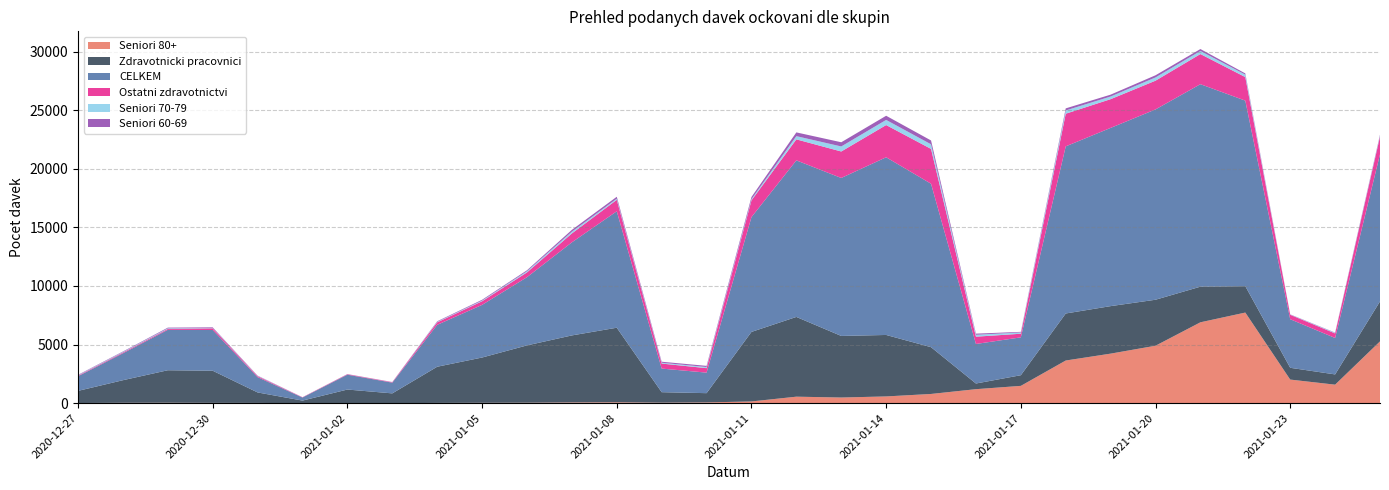

Reading left to right, what are all the values shown in this chart?

Zdravotnicki pracovnici: 2020-12-27=1036	2020-12-28=1929	2020-12-29=2773	2020-12-30=2741	2020-12-31=895	2021-01-01=219	2021-01-02=1158	2021-01-03=832	2021-01-04=3088	2021-01-05=3863	2021-01-06=4891	2021-01-07=5717	2021-01-08=6362	2021-01-09=895	2021-01-10=790	2021-01-11=5932	2021-01-12=6803	2021-01-13=5253	2021-01-14=5244	2021-01-15=3991	2021-01-16=483	2021-01-17=909	2021-01-18=4012	2021-01-19=4053	2021-01-20=3923	2021-01-21=3038	2021-01-22=2250	2021-01-23=1005	2021-01-24=875	2021-01-25=3410
CELKEM: 2020-12-27=1251	2020-12-28=2294	2020-12-29=3447	2020-12-30=3475	2020-12-31=1304	2021-01-01=261	2021-01-02=1267	2021-01-03=915	2021-01-04=3574	2021-01-05=4491	2021-01-06=5820	2021-01-07=7942	2021-01-08=9933	2021-01-09=2013	2021-01-10=1752	2021-01-11=9794	2021-01-12=13358	2021-01-13=13478	2021-01-14=15159	2021-01-15=13943	2021-01-16=3374	2021-01-17=3230	2021-01-18=14258	2021-01-19=15205	2021-01-20=16237	2021-01-21=17276	2021-01-22=15831	2021-01-23=4145	2021-01-24=3108	2021-01-25=12551
Seniori 80+: 2020-12-27=12	2020-12-28=30	2020-12-29=36	2020-12-30=25	2020-12-31=20	2021-01-01=1	2021-01-02=5	2021-01-03=3	2021-01-04=20	2021-01-05=31	2021-01-06=38	2021-01-07=63	2021-01-08=75	2021-01-09=42	2021-01-10=64	2021-01-11=147	2021-01-12=554	2021-01-13=482	2021-01-14=575	2021-01-15=786	2021-01-16=1194	2021-01-17=1476	2021-01-18=3639	2021-01-19=4226	2021-01-20=4901	2021-01-21=6900	2021-01-22=7730	2021-01-23=2013	2021-01-24=1578	2021-01-25=5272
Ostatni zdravotnictvi: 2020-12-27=53	2020-12-28=71	2020-12-29=76	2020-12-30=145	2020-12-31=82	2021-01-01=26	2021-01-02=43	2021-01-03=39	2021-01-04=215	2021-01-05=310	2021-01-06=407	2021-01-07=759	2021-01-08=977	2021-01-09=428	2021-01-10=381	2021-01-11=1429	2021-01-12=1792	2021-01-13=2258	2021-01-14=2749	2021-01-15=2972	2021-01-16=621	2021-01-17=308	2021-01-18=2786	2021-01-19=2451	2021-01-20=2452	2021-01-21=2570	2021-01-22=2008	2021-01-23=378	2021-01-24=390	2021-01-25=1511
Seniori 70-79: 2020-12-27=35	2020-12-28=47	2020-12-29=55	2020-12-30=25	2020-12-31=26	2021-01-01=3	2021-01-02=9	2021-01-03=6	2021-01-04=44	2021-01-05=59	2021-01-06=101	2021-01-07=150	2021-01-08=99	2021-01-09=71	2021-01-10=97	2021-01-11=100	2021-01-12=274	2021-01-13=430	2021-01-14=438	2021-01-15=392	2021-01-16=163	2021-01-17=112	2021-01-18=278	2021-01-19=227	2021-01-20=278	2021-01-21=263	2021-01-22=210	2021-01-23=20	2021-01-24=51	2021-01-25=90
Seniori 60-69: 2020-12-27=32	2020-12-28=38	2020-12-29=58	2020-12-30=57	2020-12-31=25	2021-01-01=1	2021-01-02=4	2021-01-03=11	2021-01-04=45	2021-01-05=66	2021-01-06=81	2021-01-07=154	2021-01-08=163	2021-01-09=87	2021-01-10=98	2021-01-11=186	2021-01-12=320	2021-01-13=358	2021-01-14=355	2021-01-15=328	2021-01-16=96	2021-01-17=49	2021-01-18=177	2021-01-19=159	2021-01-20=183	2021-01-21=165	2021-01-22=103	2021-01-23=18	2021-01-24=22	2021-01-25=71